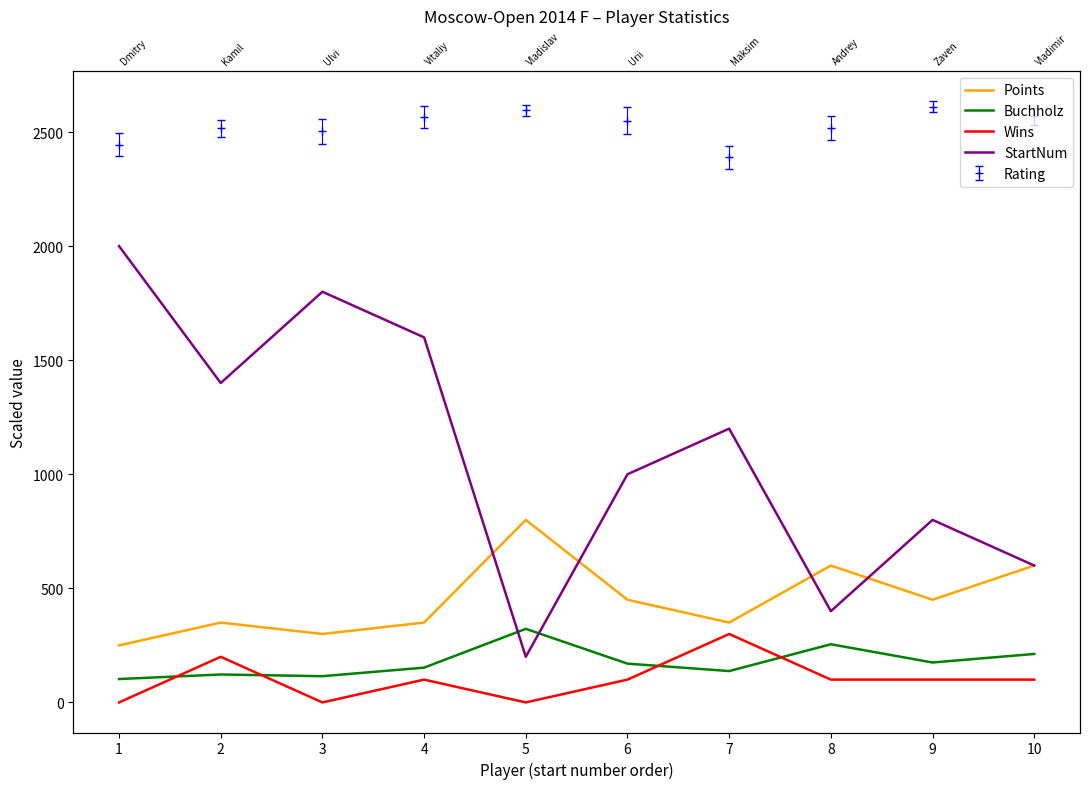

Which has a higher value, 3 or 10?

10